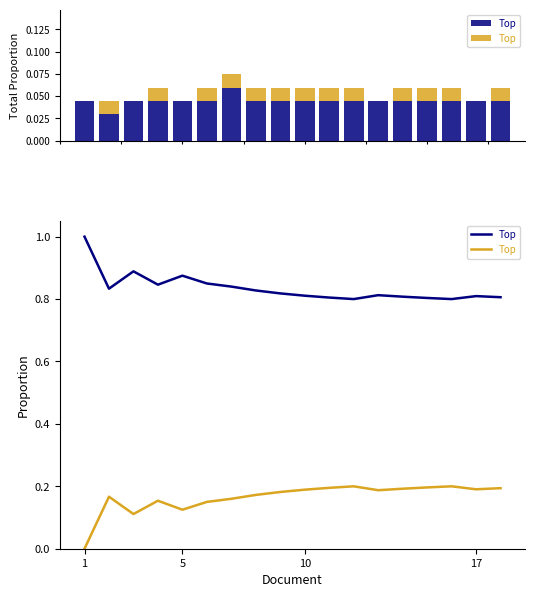

At which category does the chart reach its peak across all series?

1